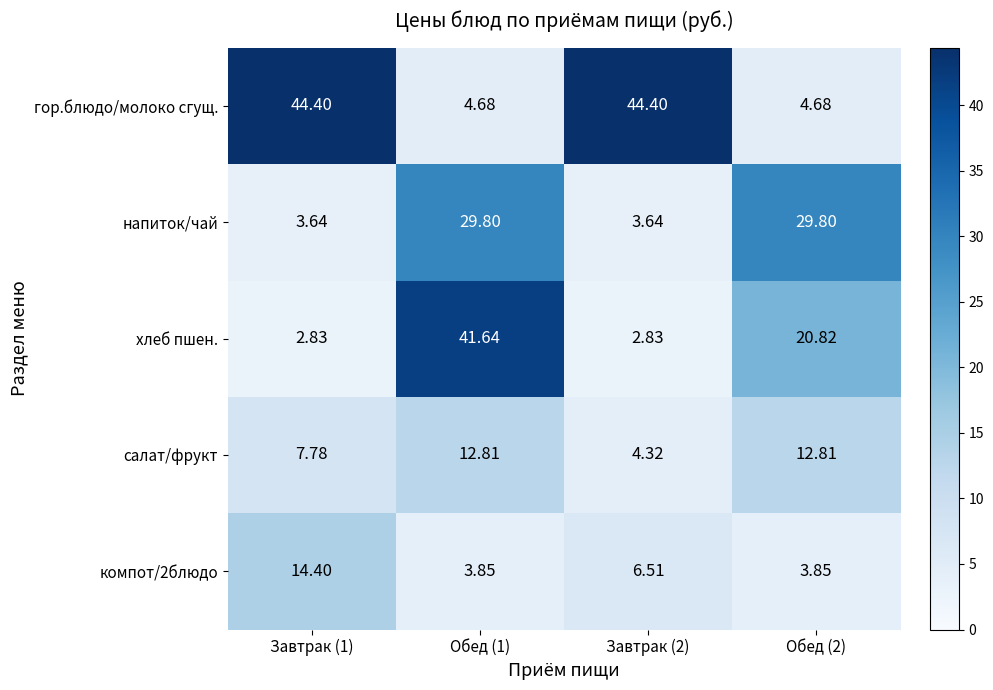

At which category is the sum across all series the highest?

Обед (1)